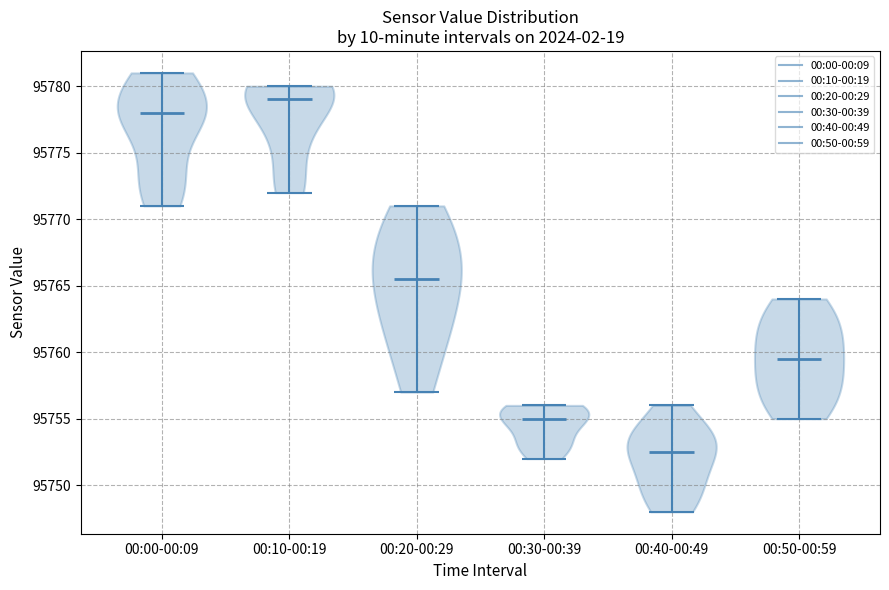

Which violin has the highest median line?

00:10-00:19